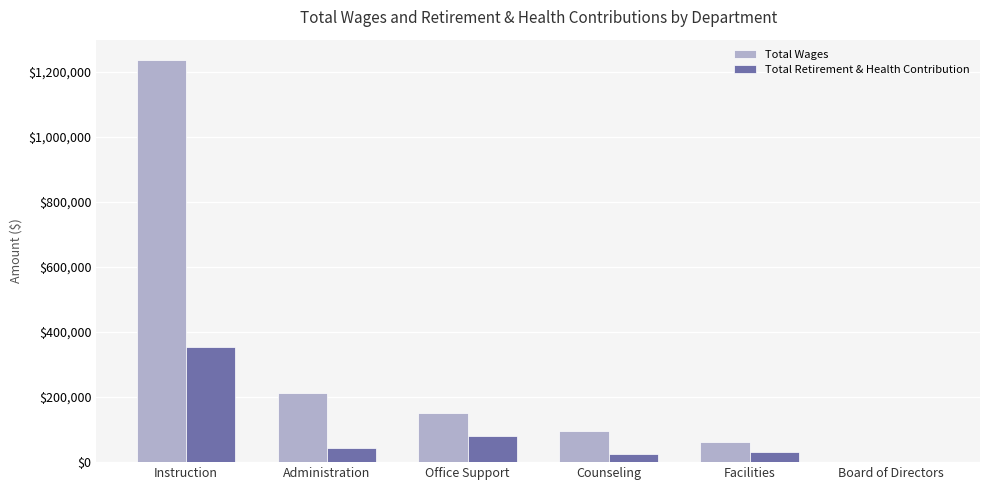

Reading left to right, transcribe all the data shown in this chart.

Total Wages: 1236655	213375	151005	96330	63385	0
Total Retirement & Health Contribution: 354213	44148	81744	25354	32131	0